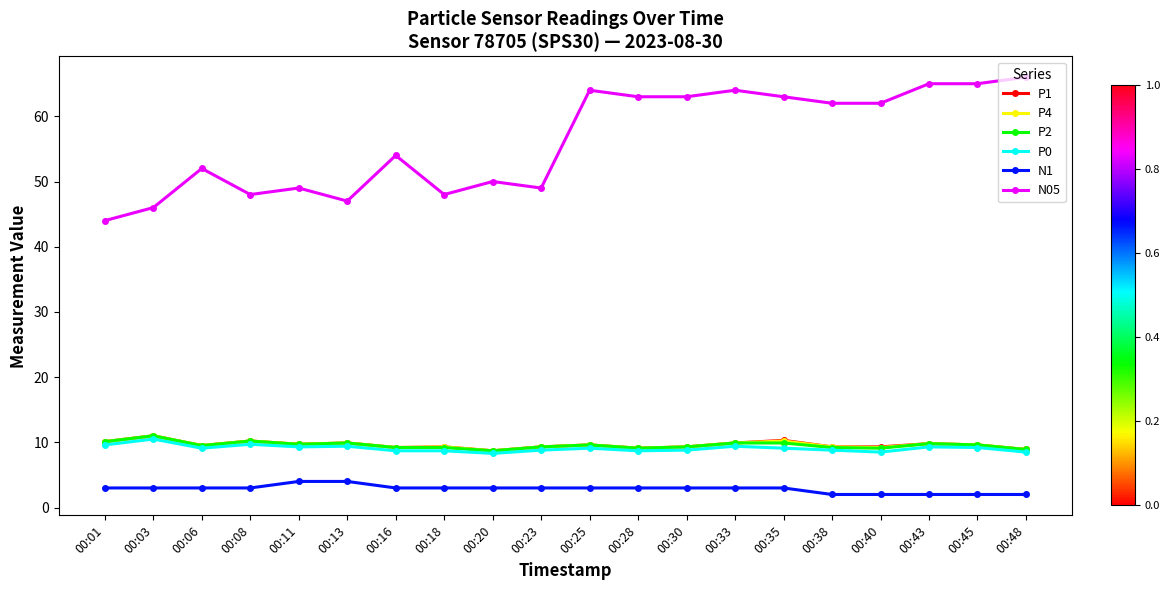

What are all the series names shown in the legend?

P1, P4, P2, P0, N1, N05